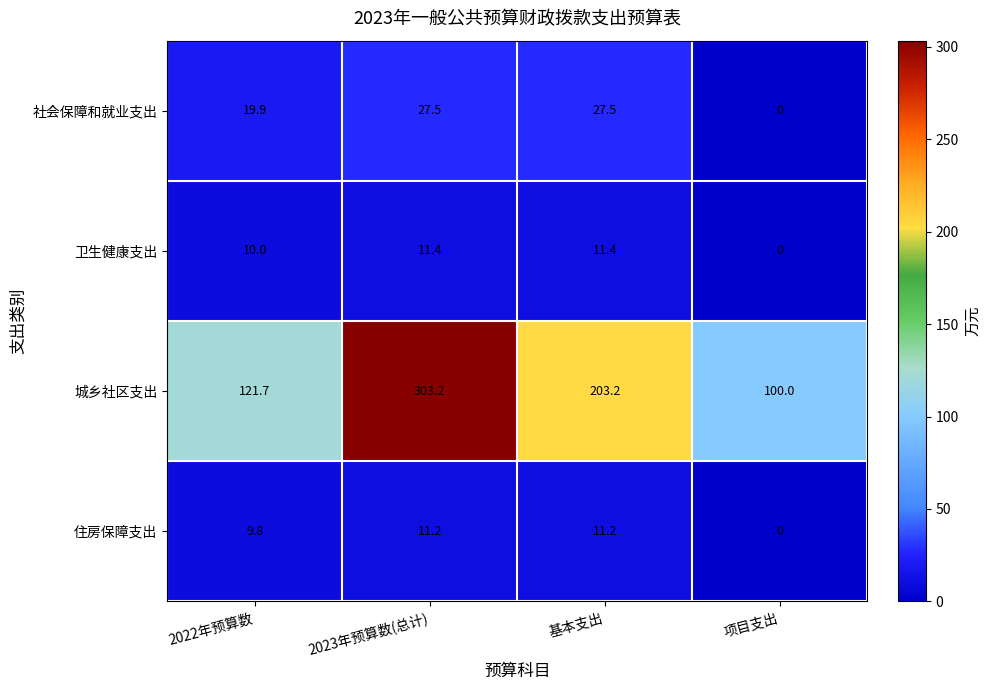

At how many categories does at least one series exceed 241?

1